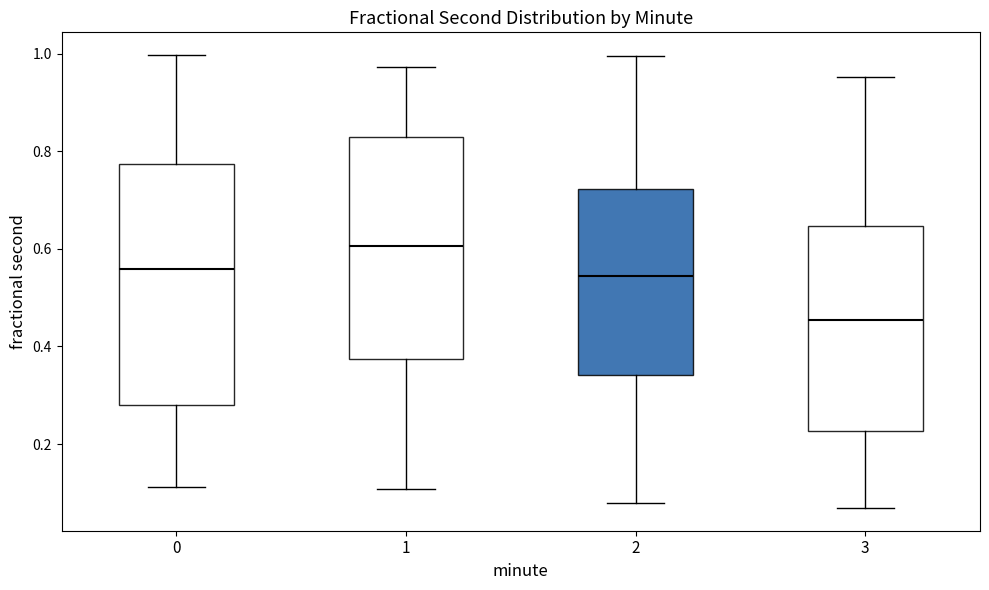

Which box is the tallest, from its lower edge to its upper edge?

0